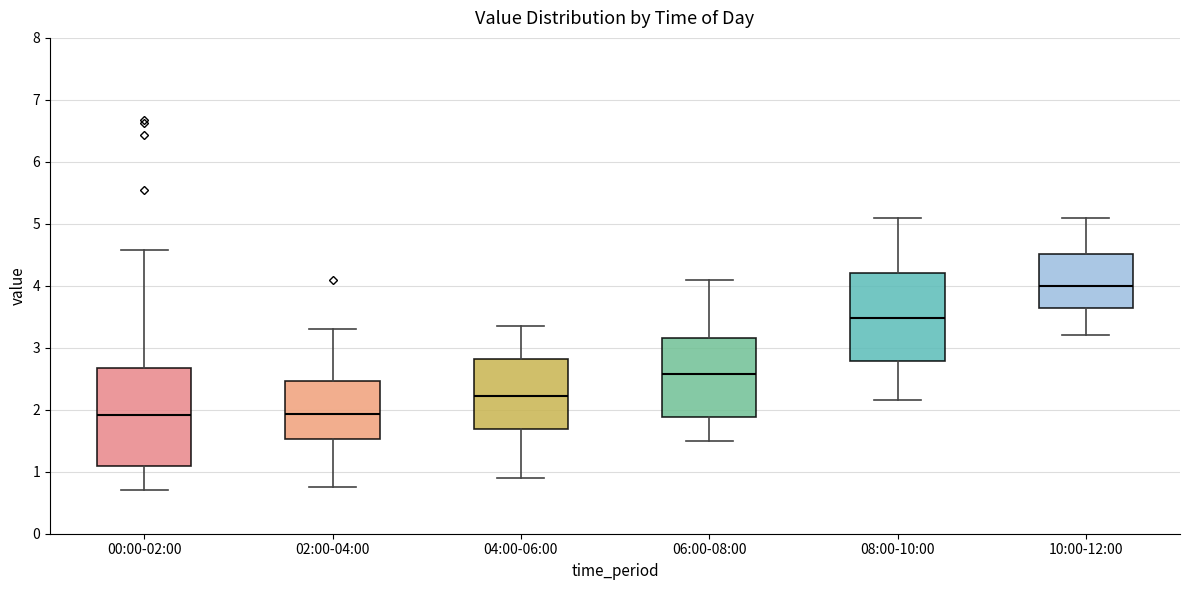

Reading left to right, read every box against the y-axis: the position of its median line, the range the box covers, and the ends of its whiskers. The values are not printed on the chart, so give them approximately, as read against the axis.

00:00-02:00: median 1.9, box 1.1 to 2.7, whiskers 0.7 to 4.6
02:00-04:00: median 1.9, box 1.5 to 2.5, whiskers 0.8 to 3.3
04:00-06:00: median 2.2, box 1.7 to 2.8, whiskers 0.9 to 3.4
06:00-08:00: median 2.6, box 1.9 to 3.2, whiskers 1.5 to 4.1
08:00-10:00: median 3.5, box 2.8 to 4.2, whiskers 2.2 to 5.1
10:00-12:00: median 4.0, box 3.6 to 4.5, whiskers 3.2 to 5.1